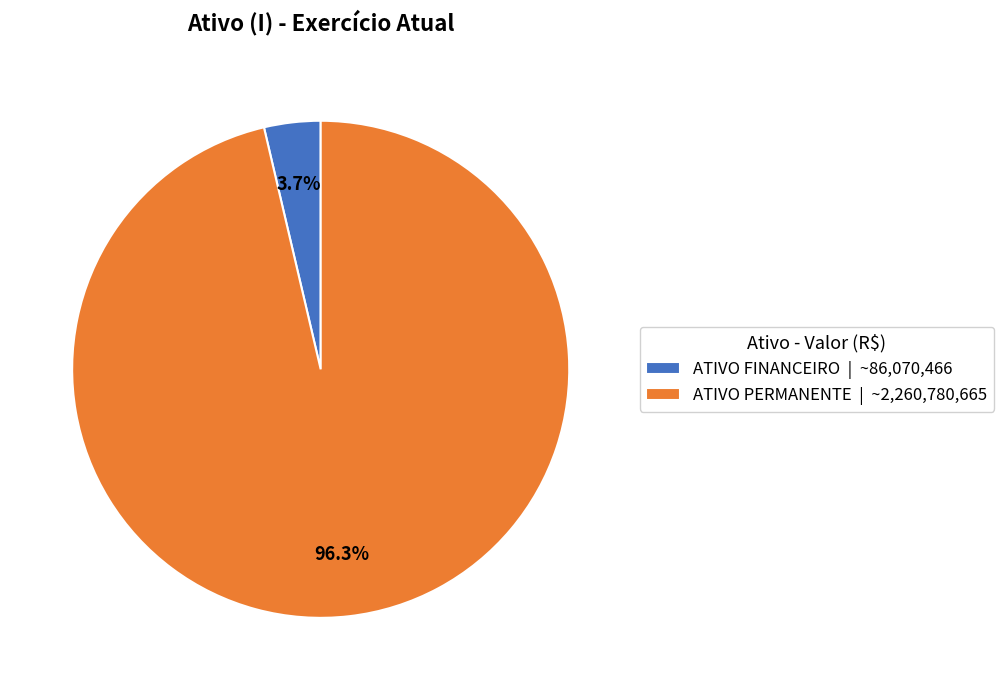

Which has a higher value, ATIVO PERMANENTE or ATIVO FINANCEIRO?

ATIVO PERMANENTE